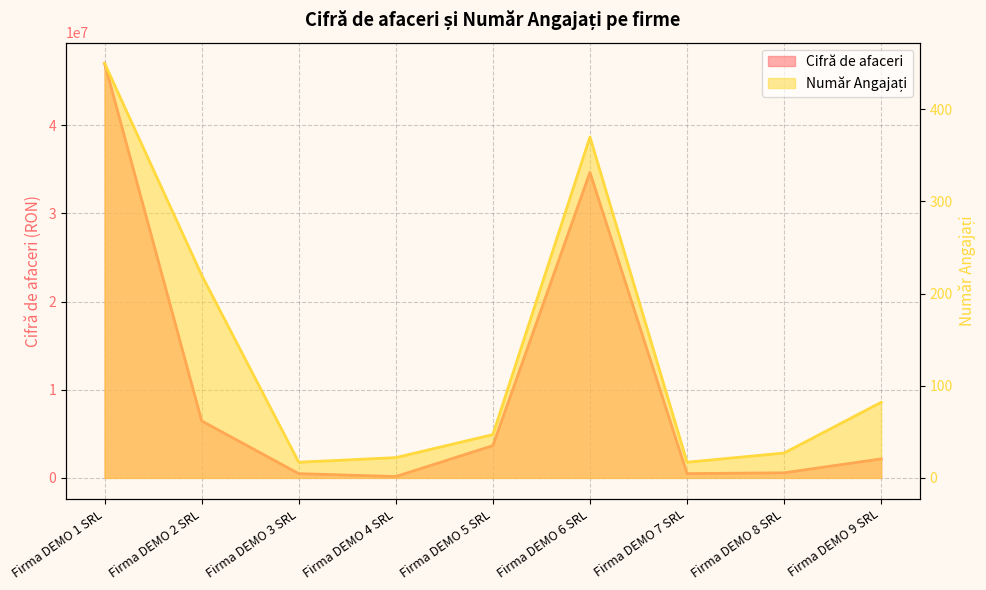

What is the total value across all series at Firma DEMO 7 SRL?

485217